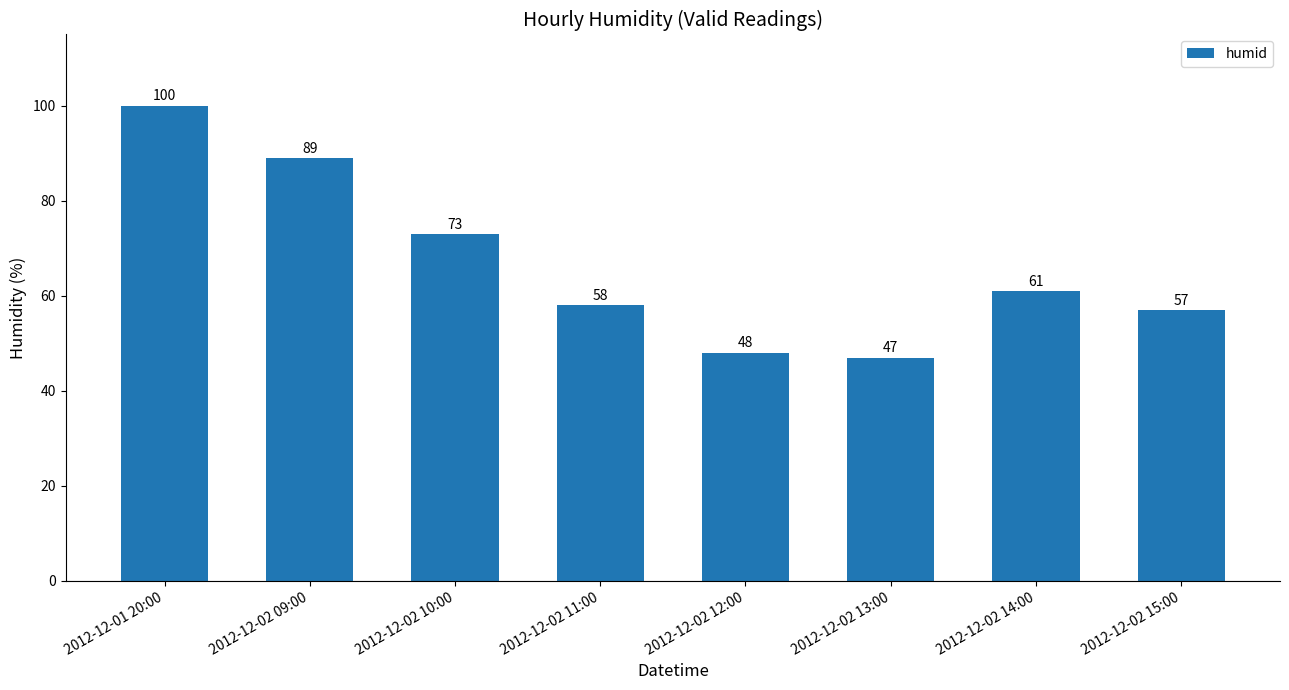

Is it true that the value at 2012-12-02 09:00 is 155?

False